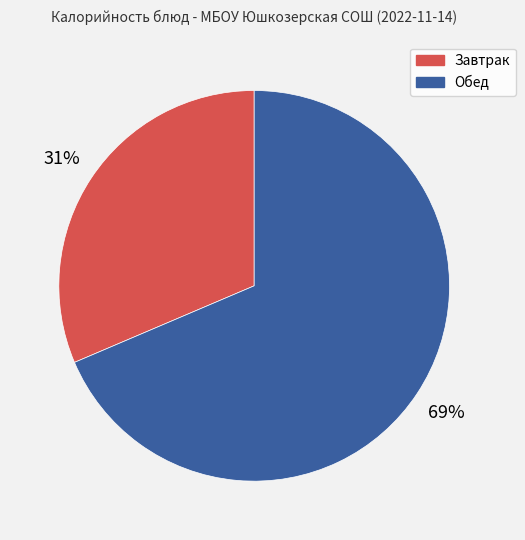

Is there a majority slice in this chart?

Yes